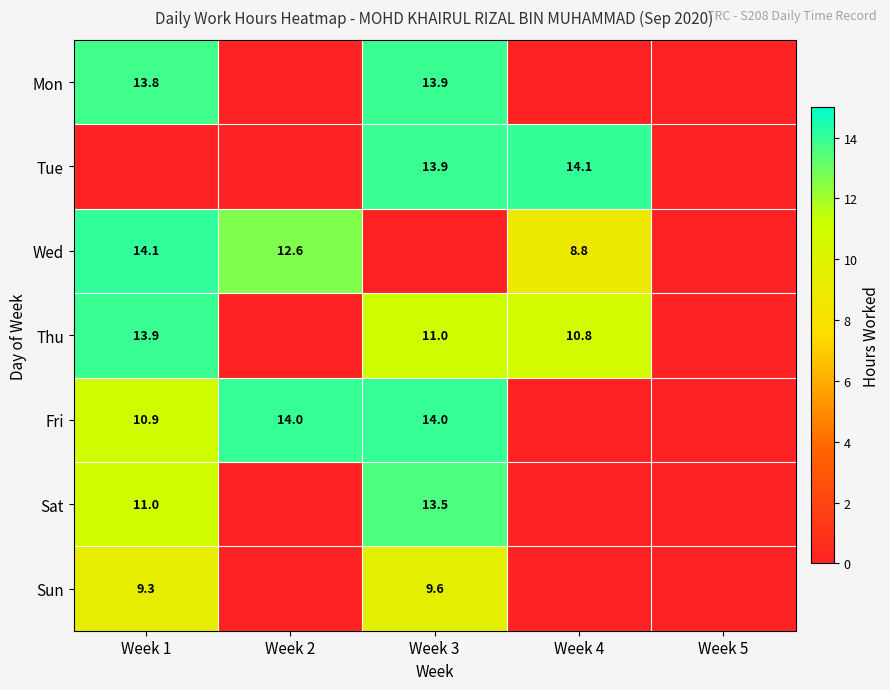

The Sat series shows 11.0 at Week 1. True or false?

True